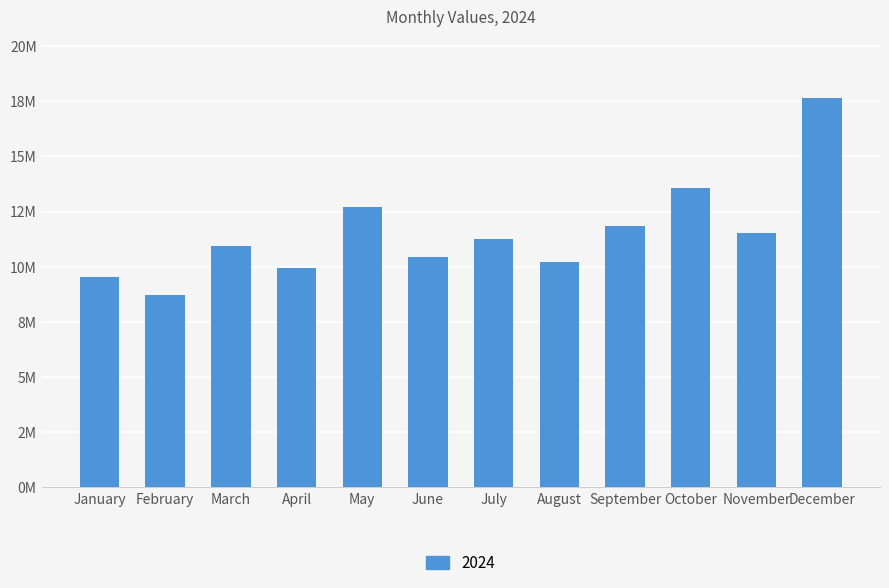

The chart shows a value of 4993240 at March. True or false?

False